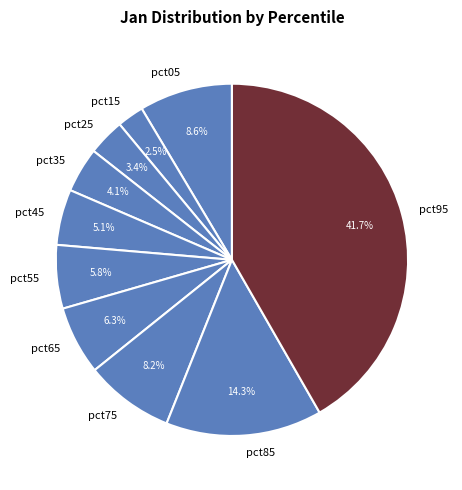

What percentage is the pct85 slice, to the nearest percent?

14%